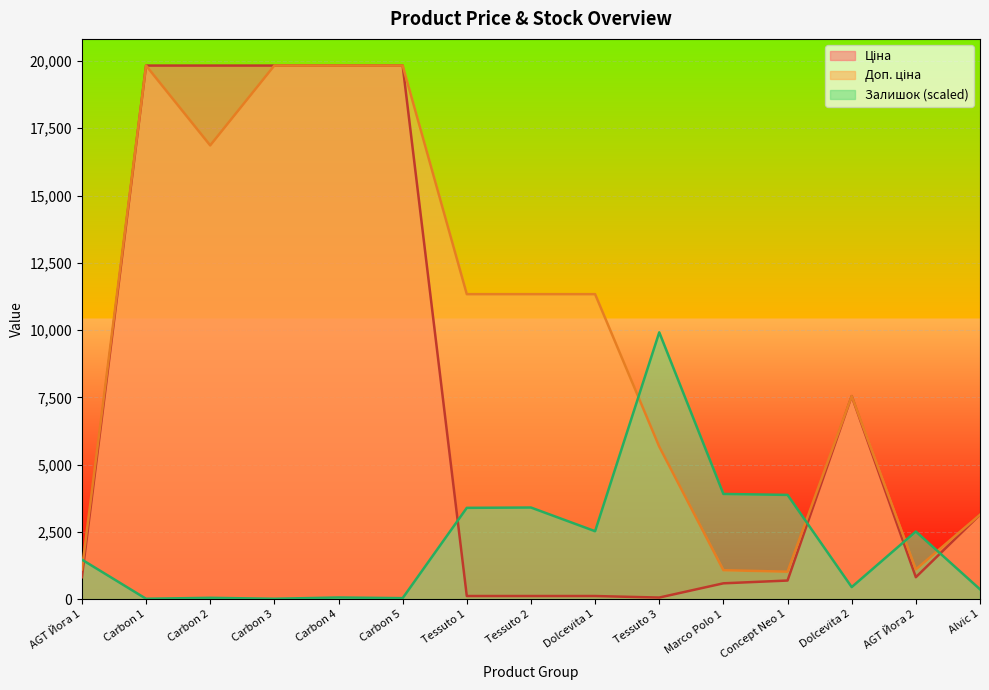

What is the value of the Залишок point at the 9th from the left?

2522.9